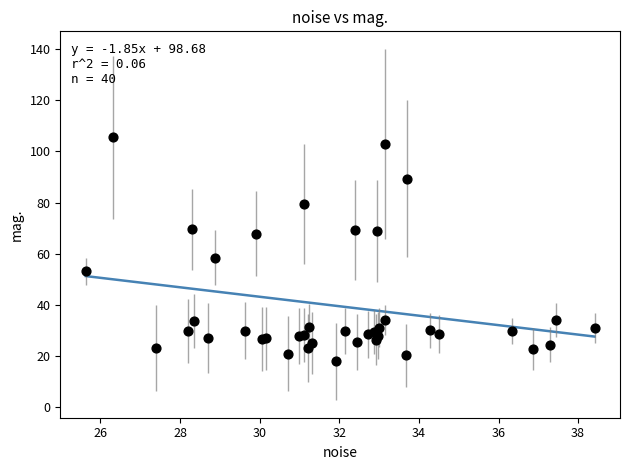

What Y value in the scatter plot is closest to 61?

58.5